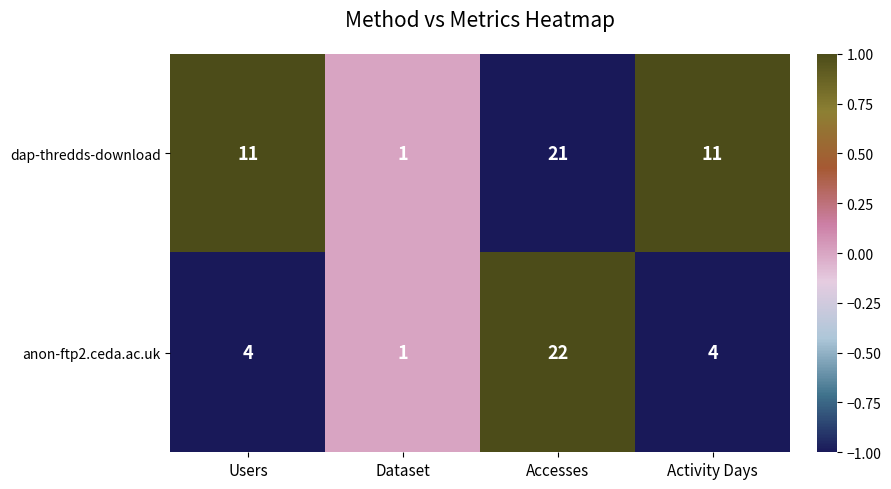

Reading left to right, what are all the values shown in this chart?

dap-thredds-download: 11	1	21	11
anon-ftp2.ceda.ac.uk: 4	1	22	4